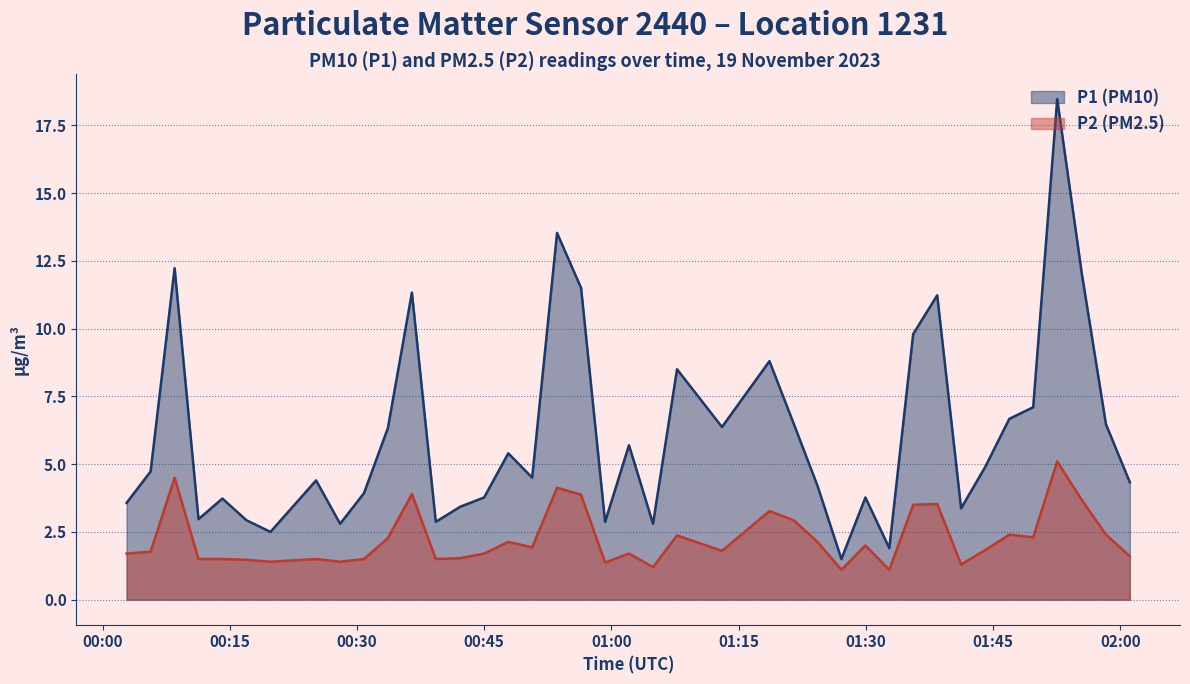

Which series has the widest spread of values?

P1